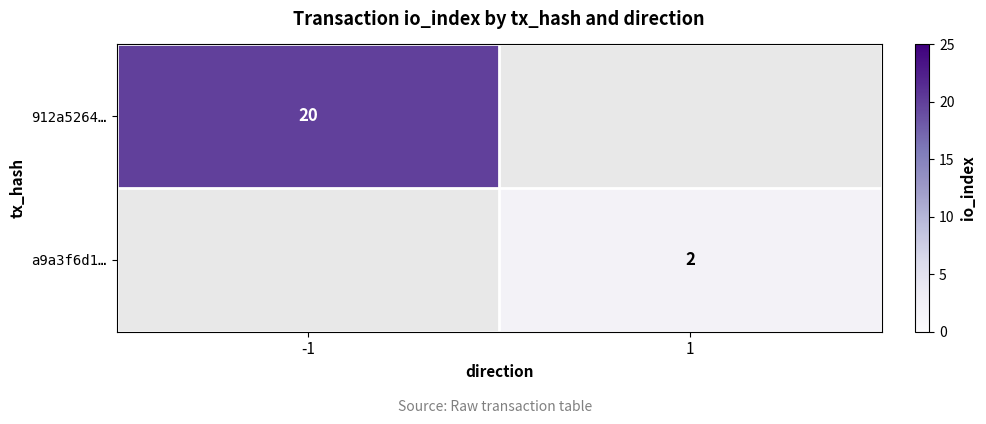

Is the value of a9a3f6d1… at 1 greater than the value of 912a5264… at -1?

No